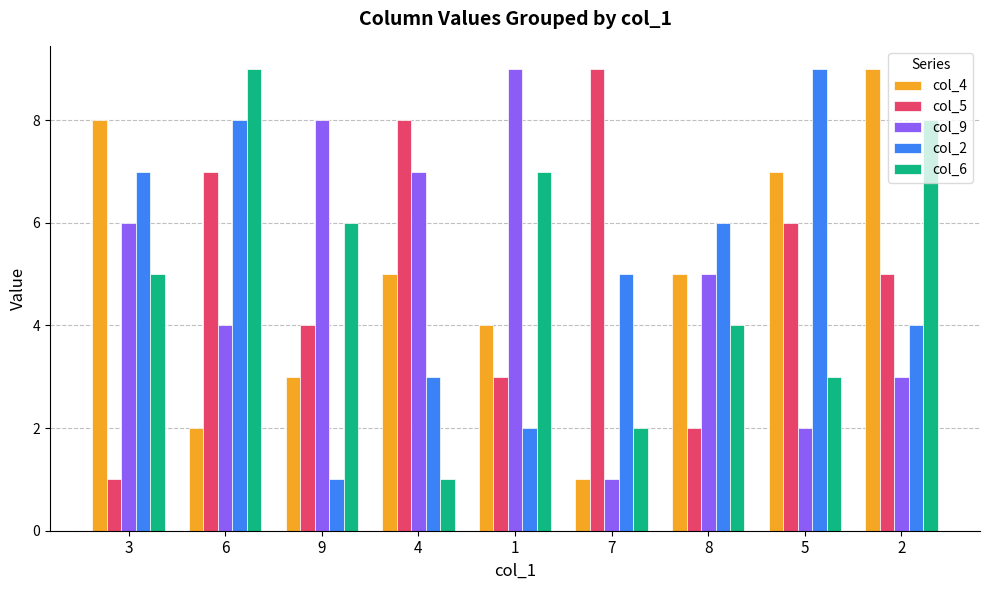

Rank the series at 6 from highest to lowest value.

col_6, col_2, col_5, col_9, col_4